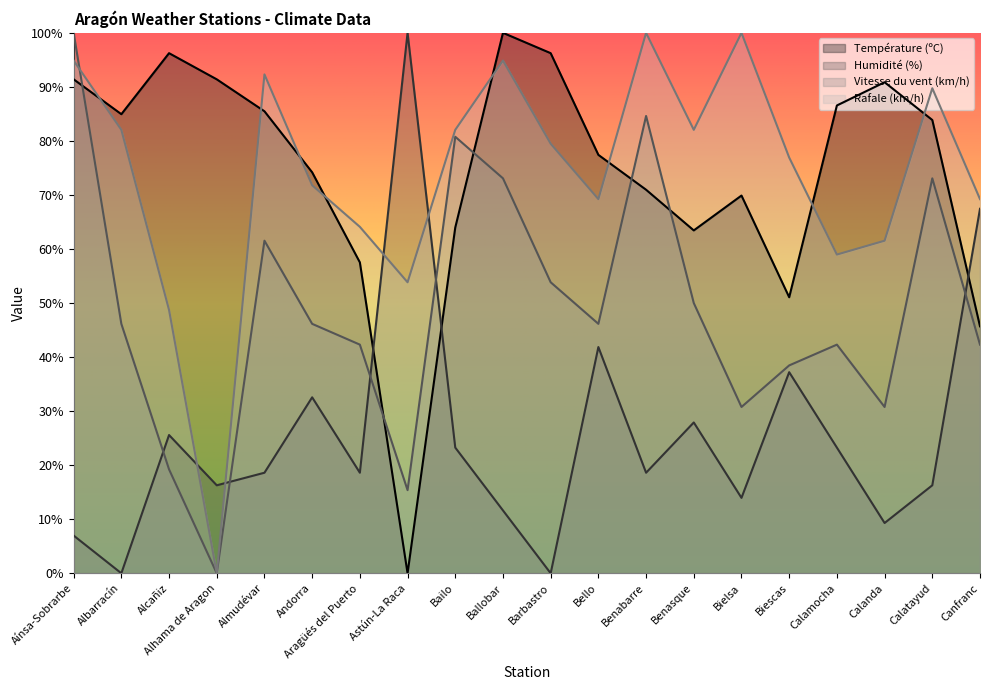

How many distinct data groups are displayed?

4